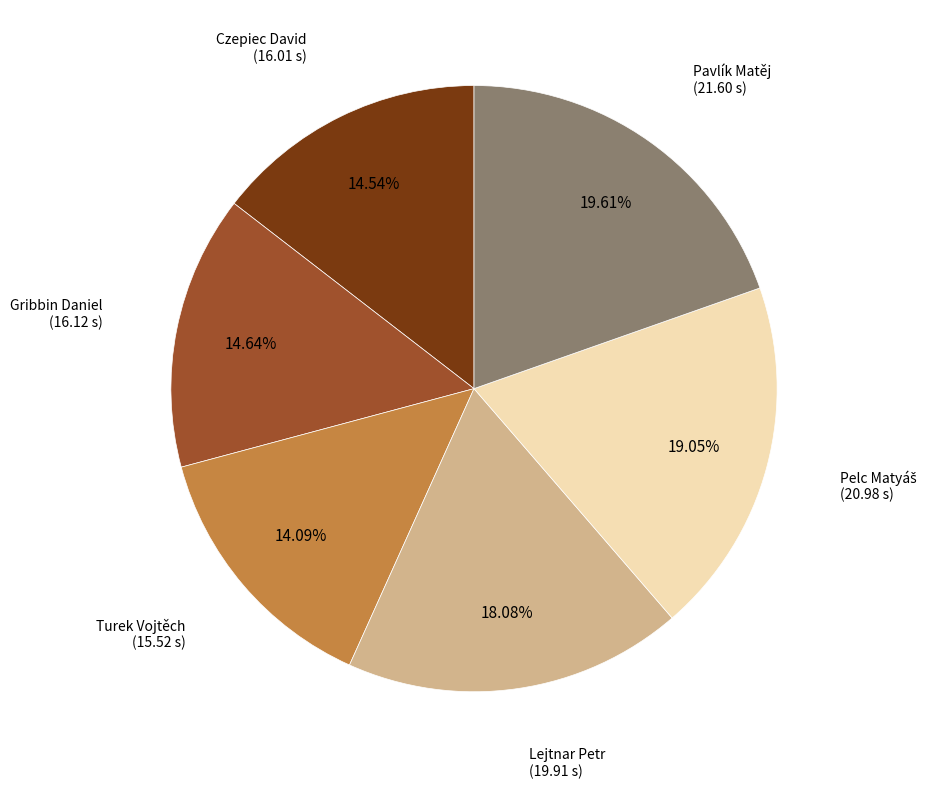

Is there any slice that represents more than half of the pie?

No